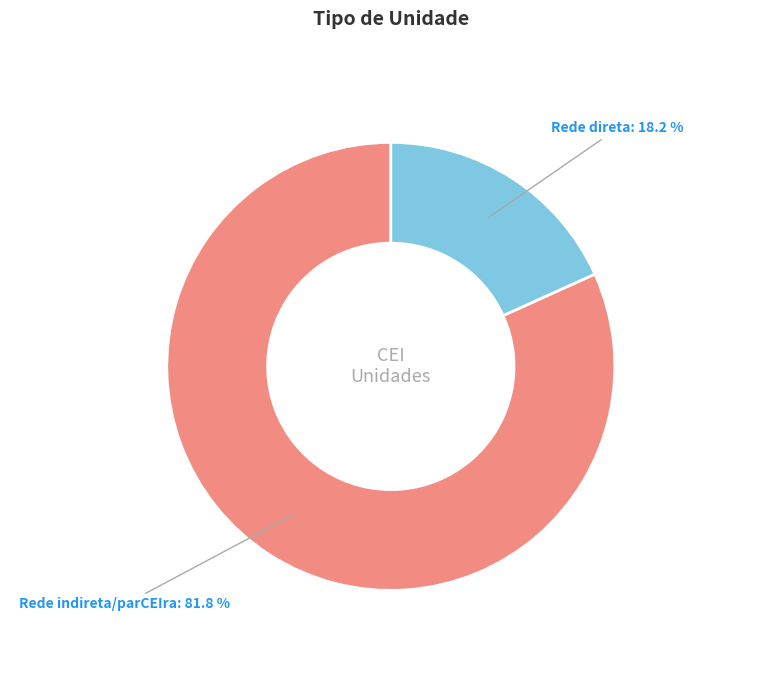

Which slice is the largest?

Rede indireta/parCEIra